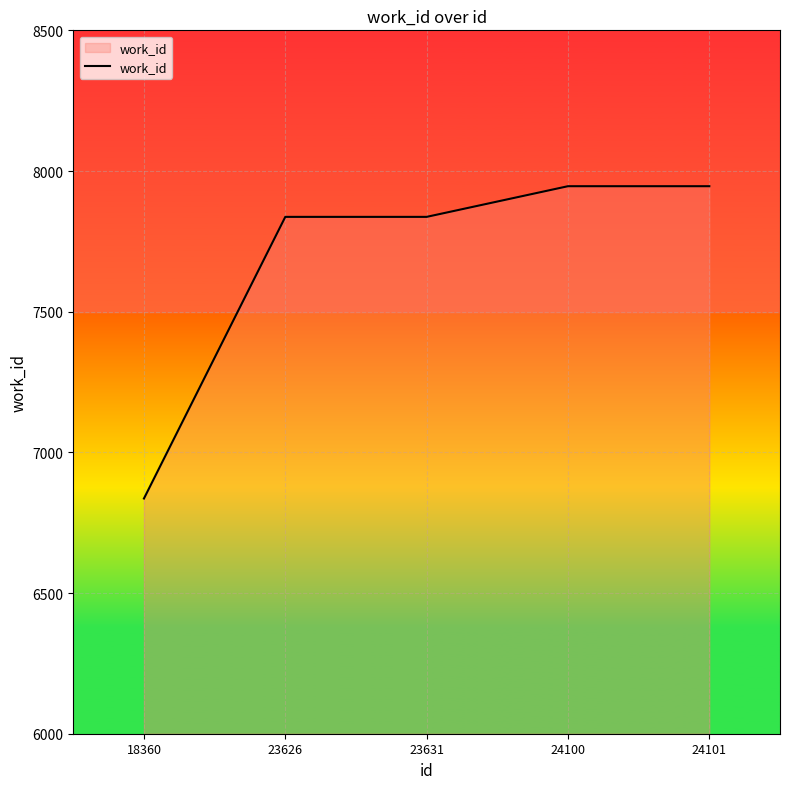

Does the chart display data point markers on the line(s)?

No